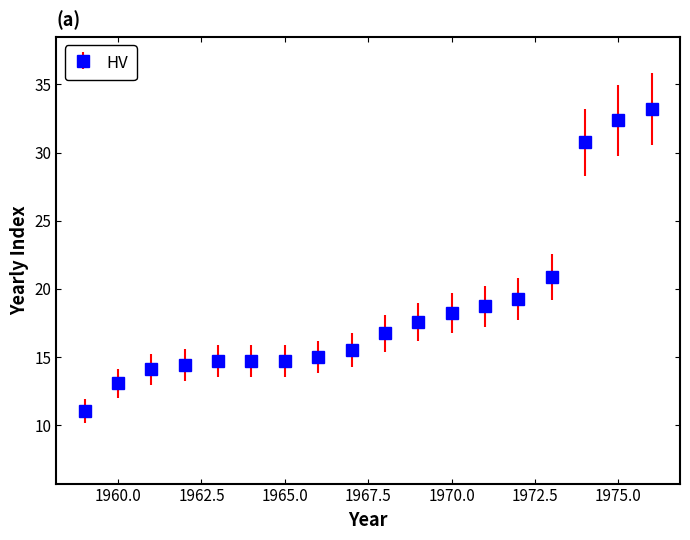

What is the sum of all values?

335.0